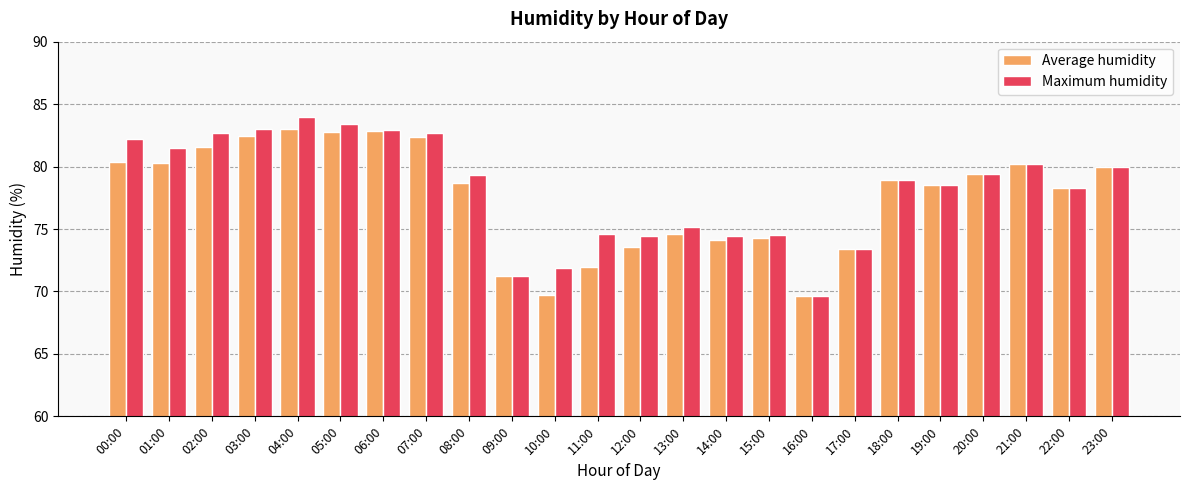

Which series has the largest total across all categories?

Maximum humidity